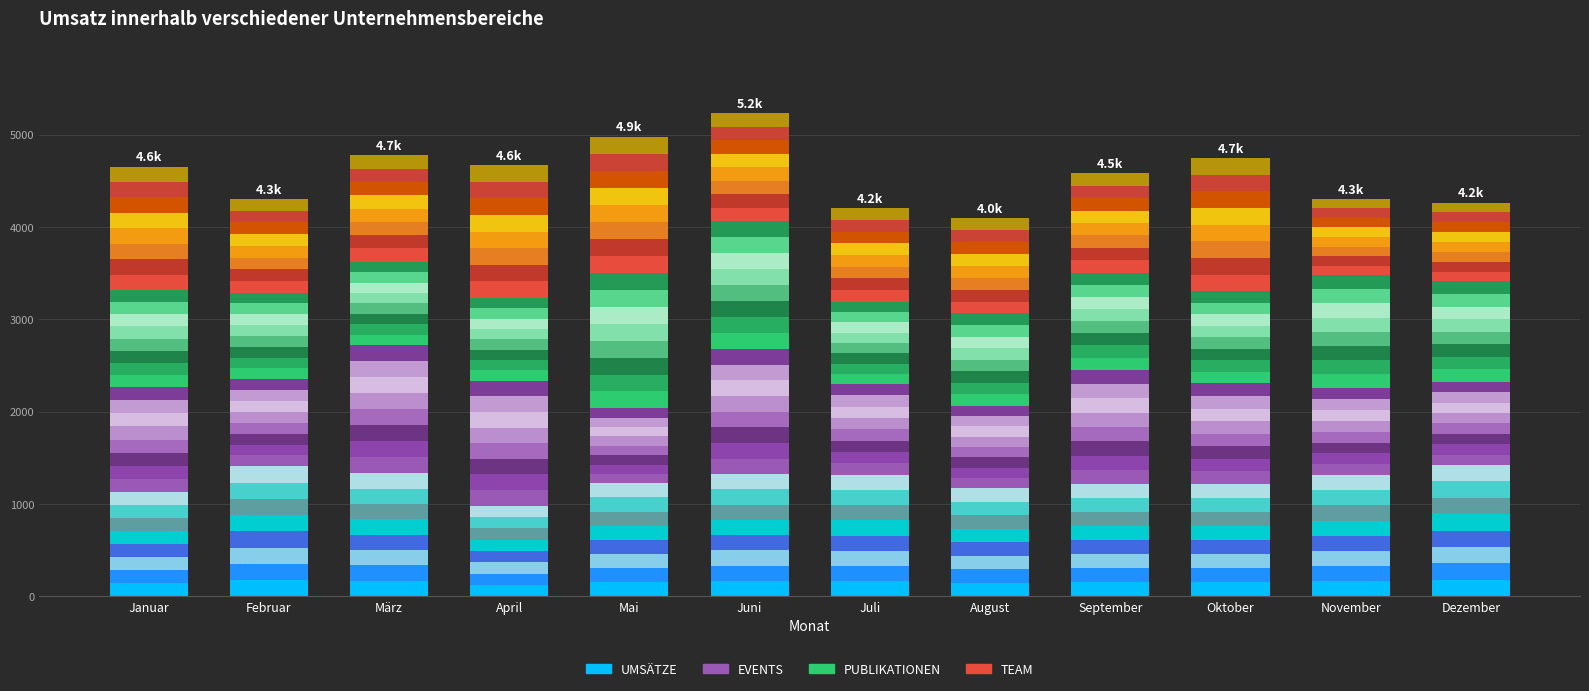

How many values in the TEAM series are below 144?

6